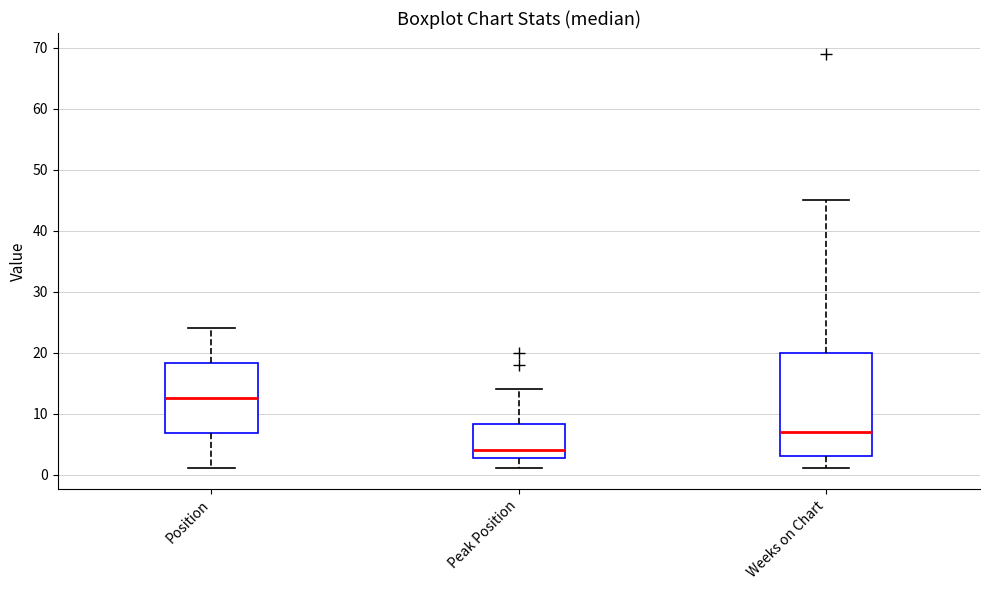

Reading left to right, transcribe this box plot: for each box, give where its median line is, the range the box spans, and where its two whiskers end, as read against the y-axis. The values are not printed on the chart, so give them approximately, as read against the axis.

Position: median 13, box 7 to 18, whiskers 1 to 24
Peak Position: median 4, box 3 to 8, whiskers 1 to 14
Weeks on Chart: median 7, box 3 to 20, whiskers 1 to 45